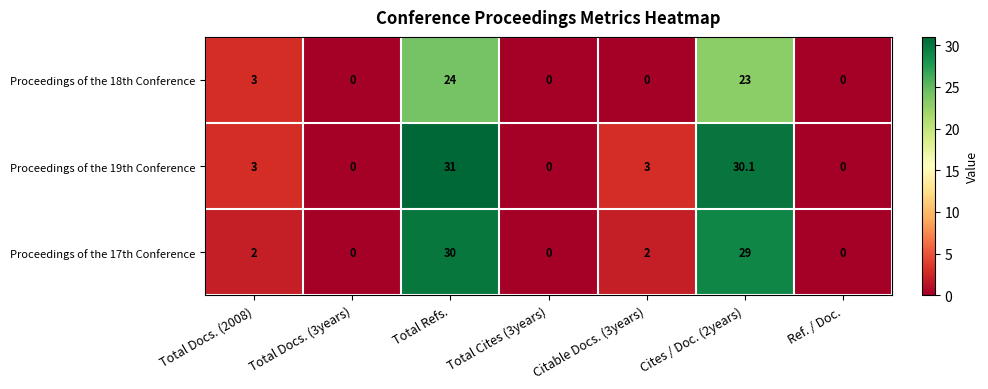

Which series has the largest range (max minus min)?

Proceedings of the 19th Conference